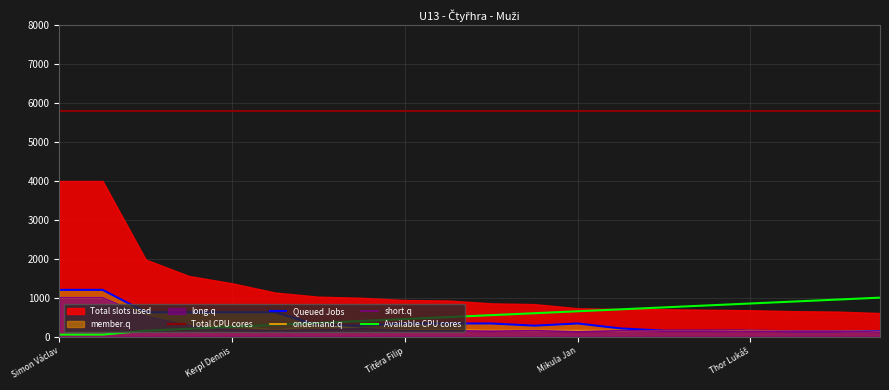

What is the maximum value for ondemand.q?

1000